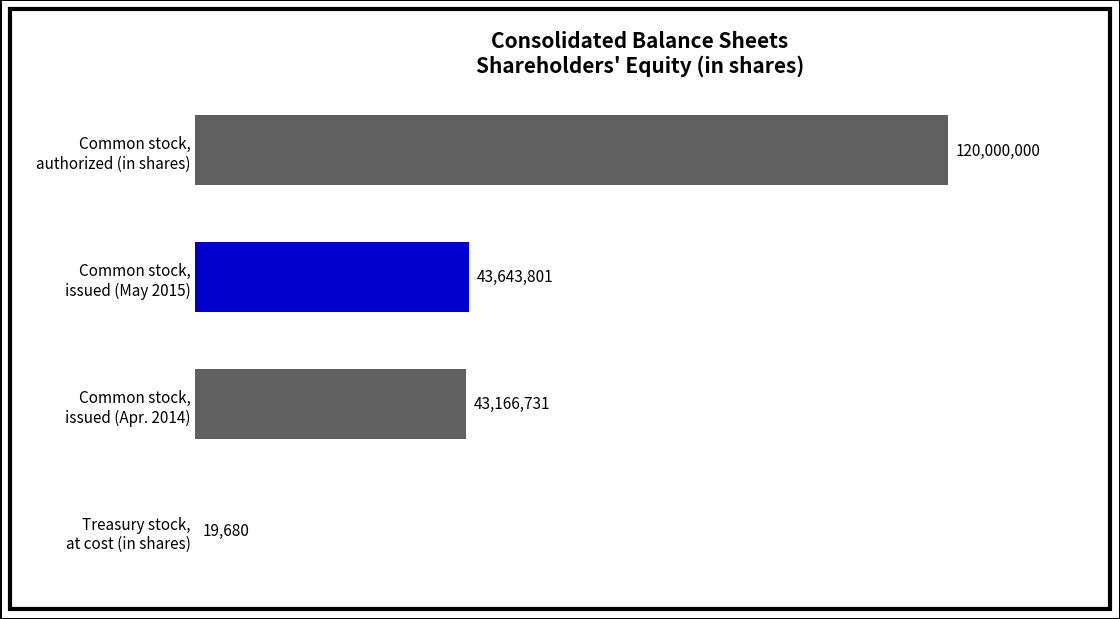

What is the difference between the maximum and minimum values?

119980320